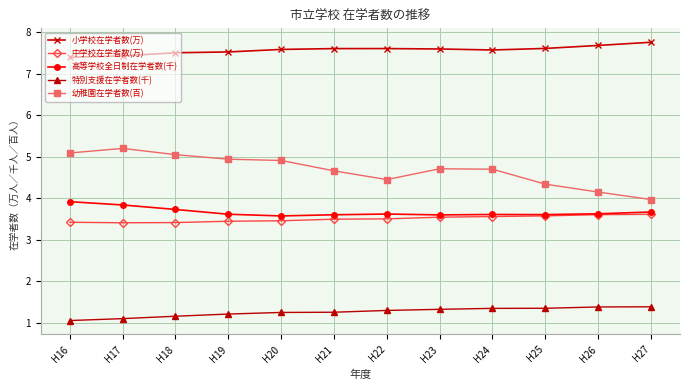

What is the value of the 中学校在学者数(万) point at the 3rd from the left?

3.4